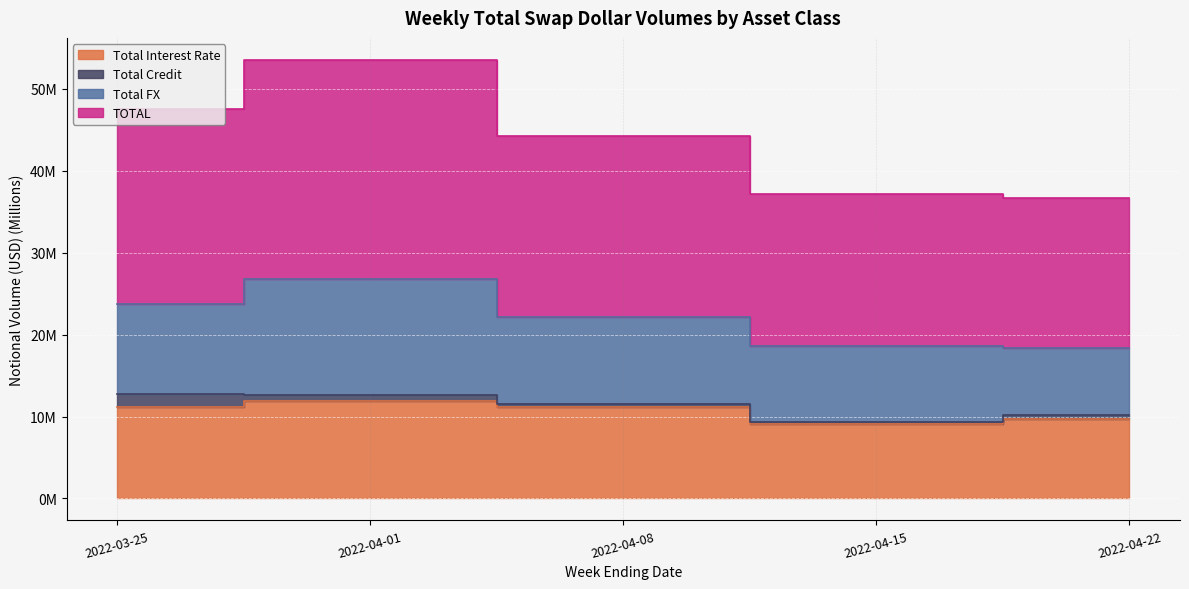

What is the label of the 3rd point from the left?

2022-04-08